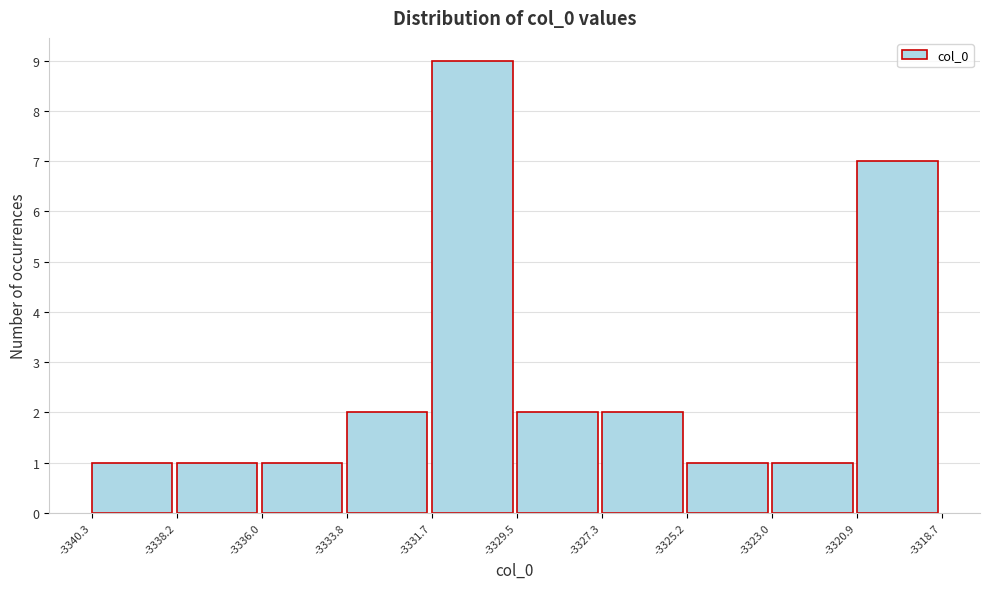

Reading left to right, list every bar in this chart as the range it spans on the x-axis followed by its height. The values are not printed on the chart, so give them approximately, as read against the axis.

-3340.3 to -3338.2: 1
-3338.2 to -3336.0: 1
-3336.0 to -3333.8: 1
-3333.8 to -3331.7: 2
-3331.7 to -3329.5: 9
-3329.5 to -3327.3: 2
-3327.3 to -3325.2: 2
-3325.2 to -3323.0: 1
-3323.0 to -3320.9: 1
-3320.9 to -3318.7: 7